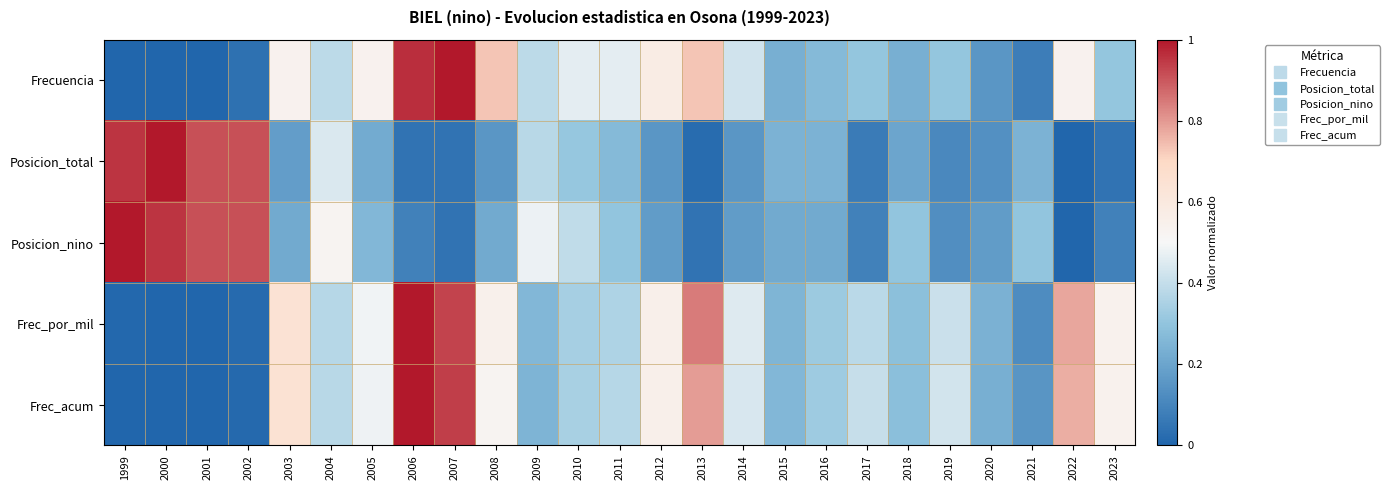

Rank the series at 2016 from lowest to highest value.

Posicion_nino, Posicion_total, Frecuencia, Frec_por_mil, Frec_acum